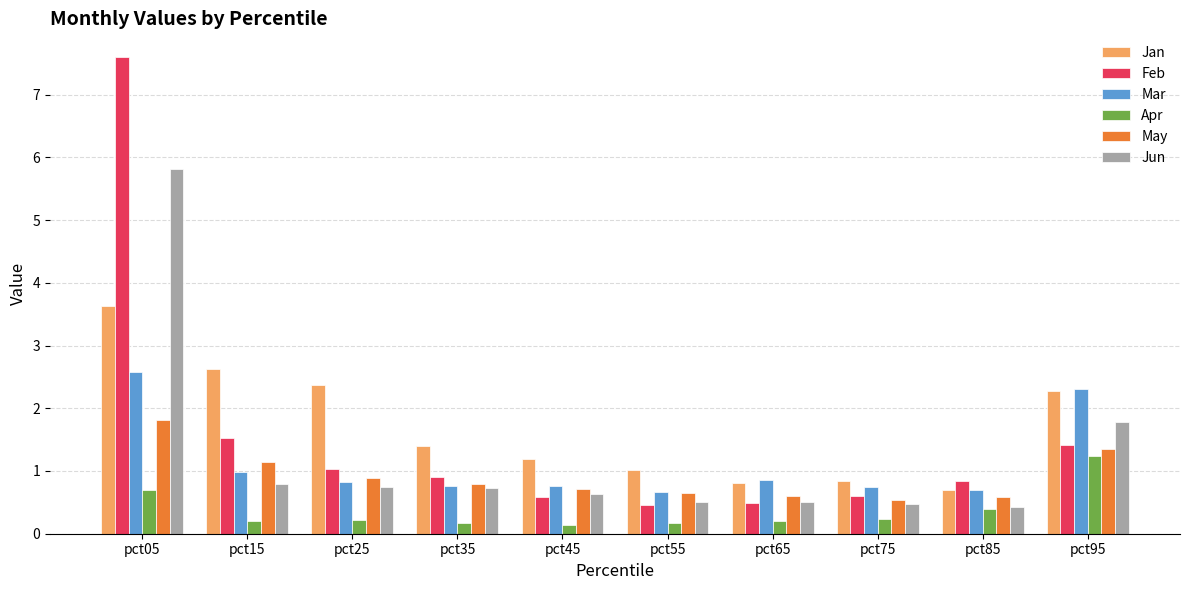

How many bars are there in total?

60